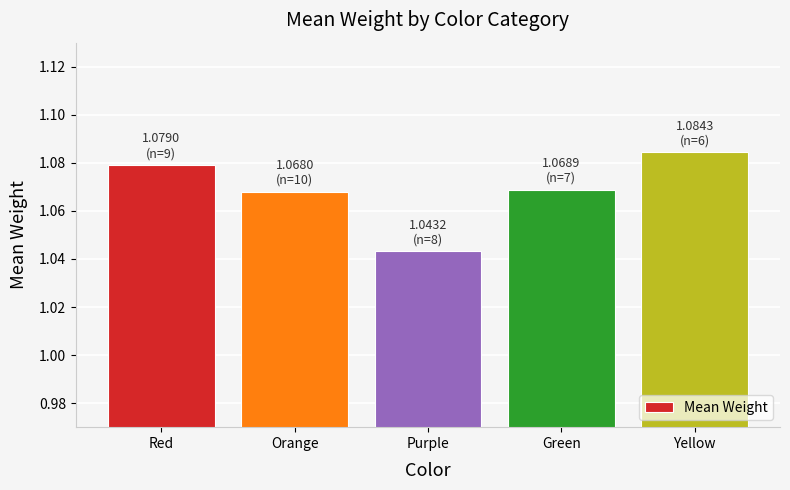

How many values are between 1 and 2?

5